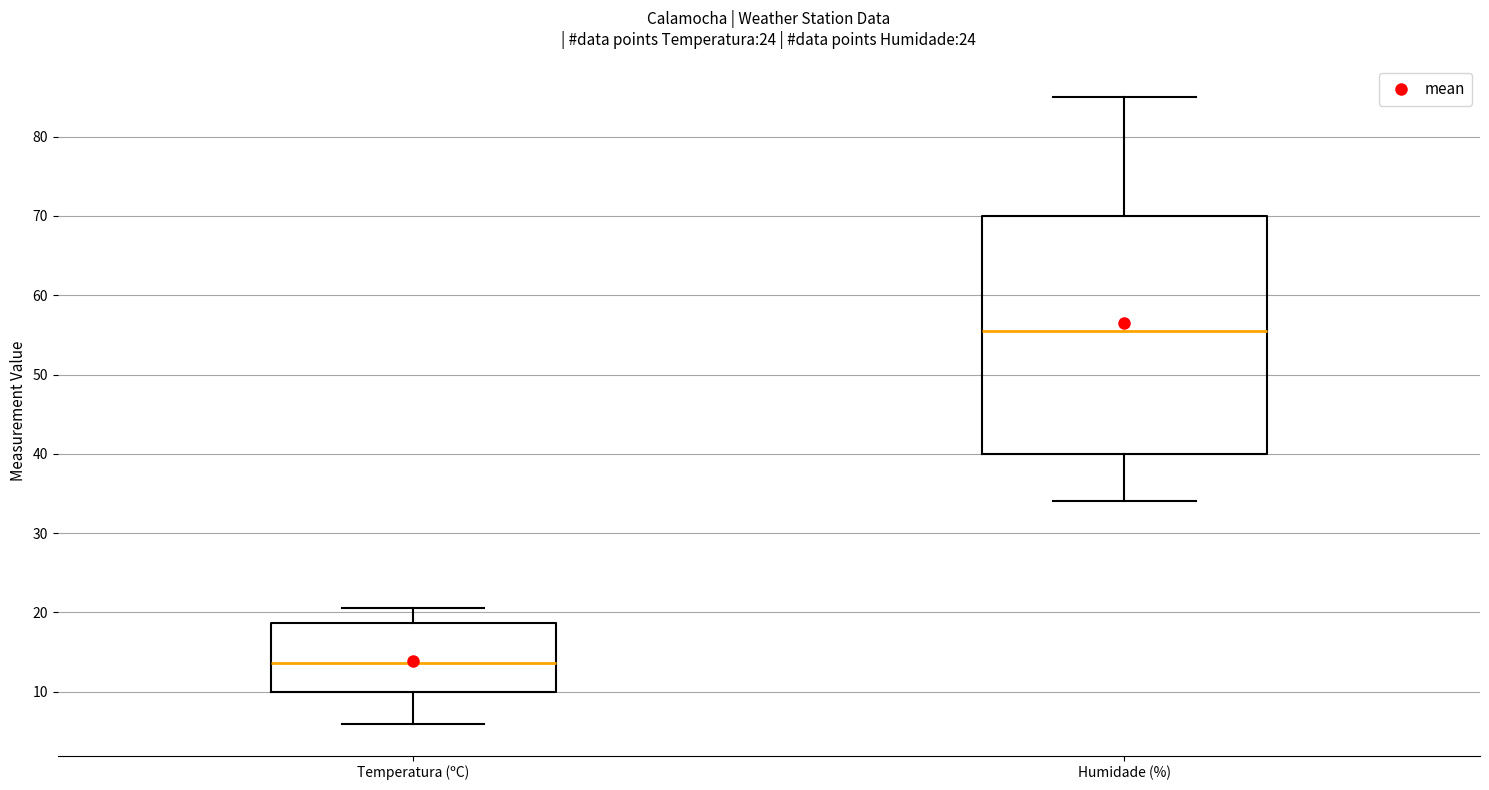

Comparing the boxes themselves (not the whiskers), which one is the tallest?

Humidade (%)